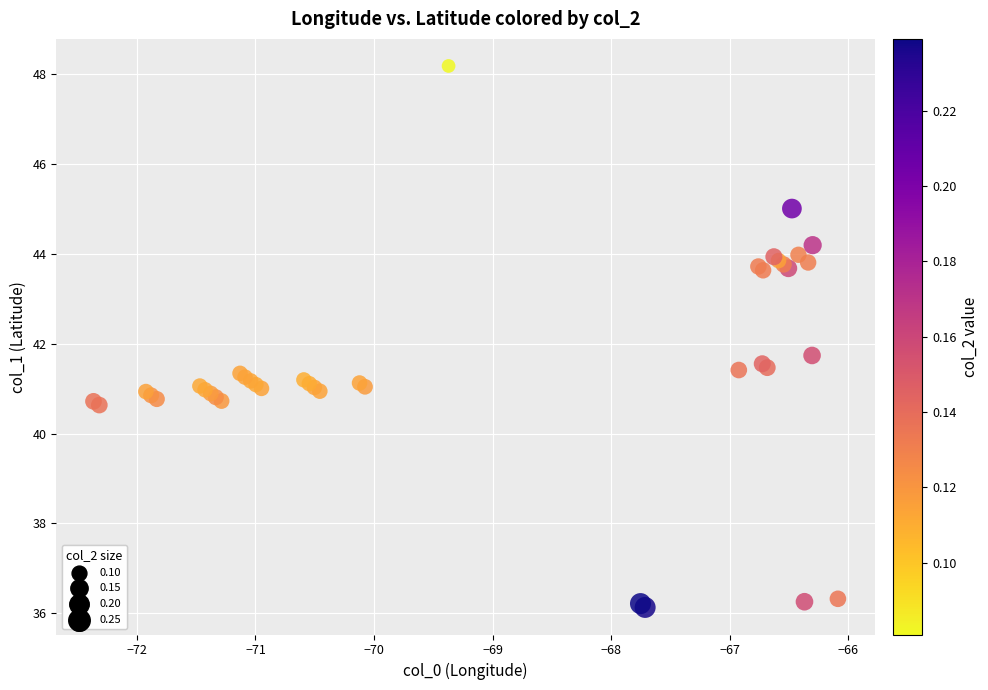

What Y value in the scatter plot is closest to 42?

41.7